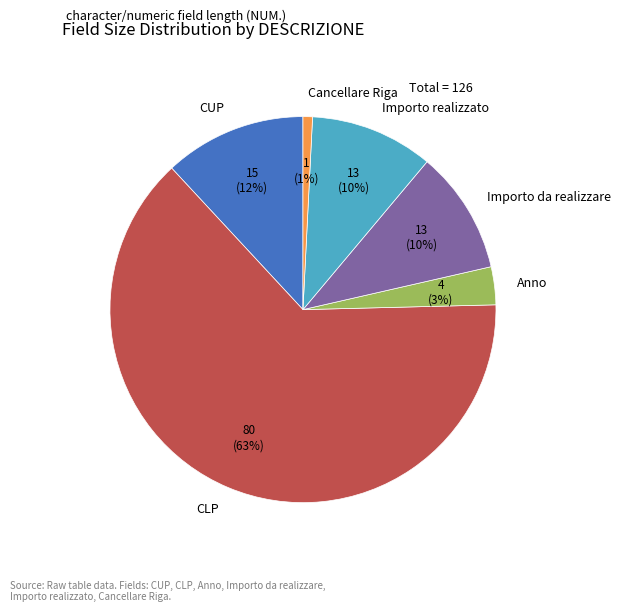

To the nearest percent, what percentage of the pie is Importo realizzato?

10%